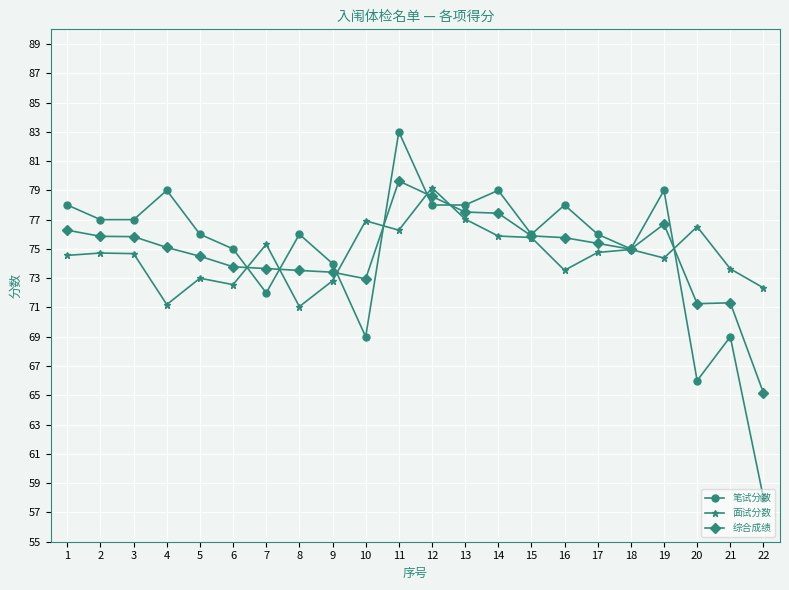

Which series has the widest spread of values?

笔试分数